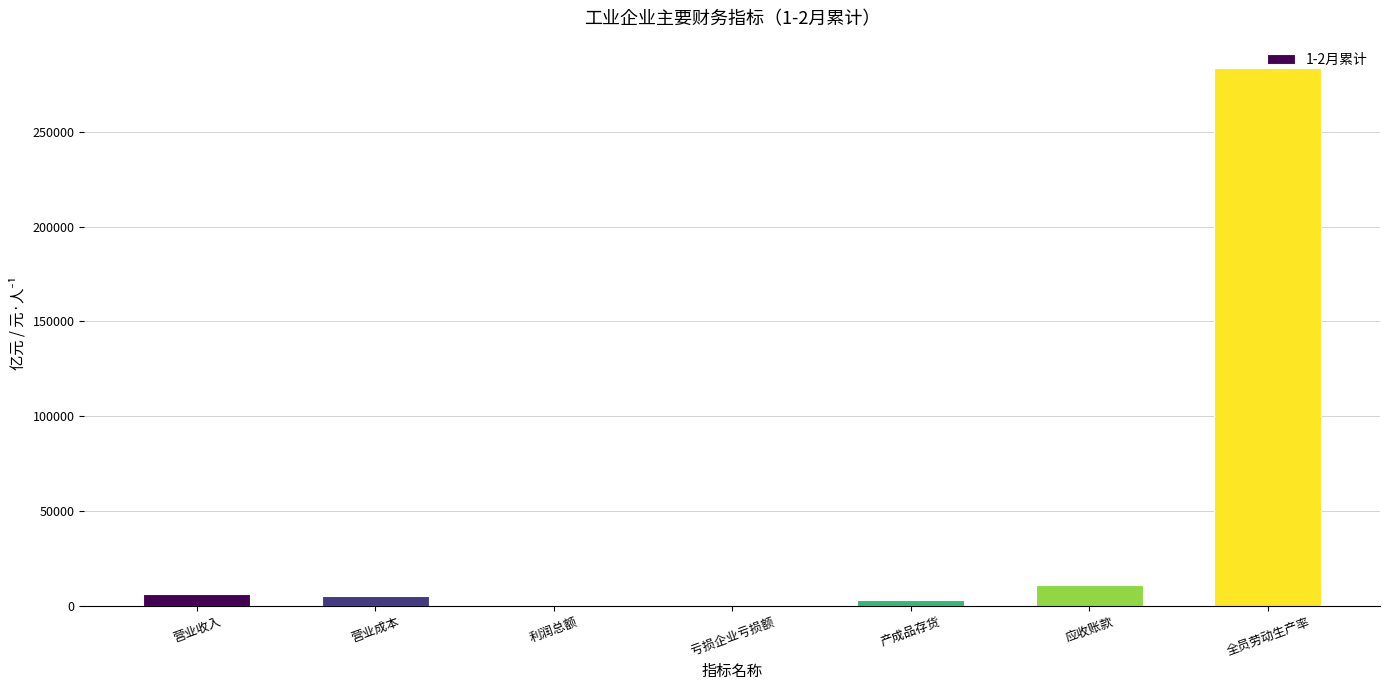

Which has a higher value, 应收账款 or 产成品存货?

应收账款